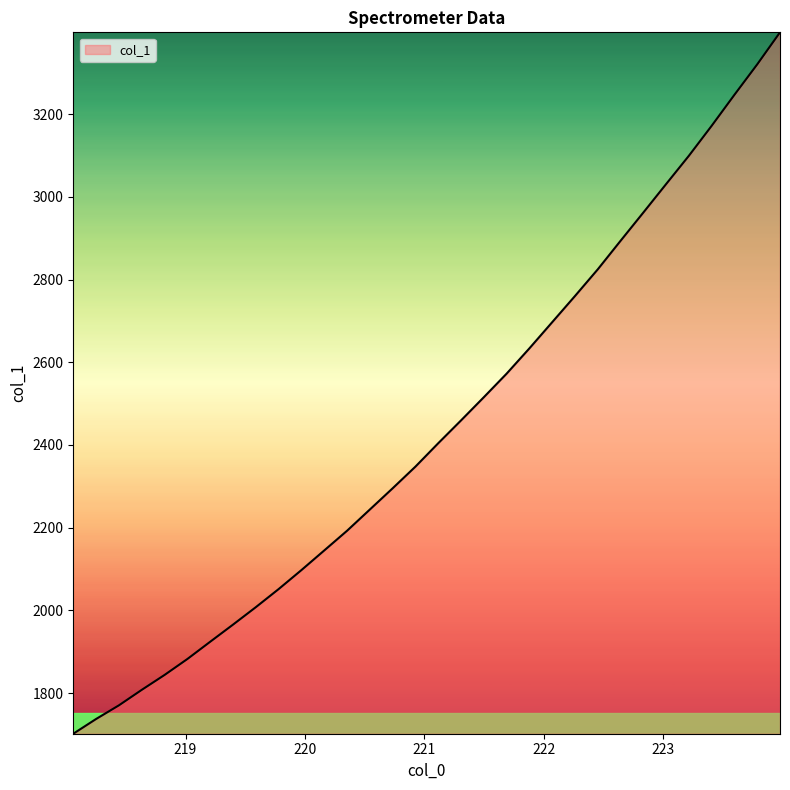

Reading left to right, transcribe all the data shown in this chart.

1701.7	1737.3	1770.3	1807.8	1843.8	1882.4	1924.1	1965.5	2007.7	2051.5	2097.4	2144.9	2192.5	2243.9	2295.2	2347.7	2404.2	2459.4	2515.5	2572.4	2633.6	2696.9	2760.2	2824.7	2893.7	2962.0	3030.9	3099.3	3171.8	3246.8	3320.3	3397.7